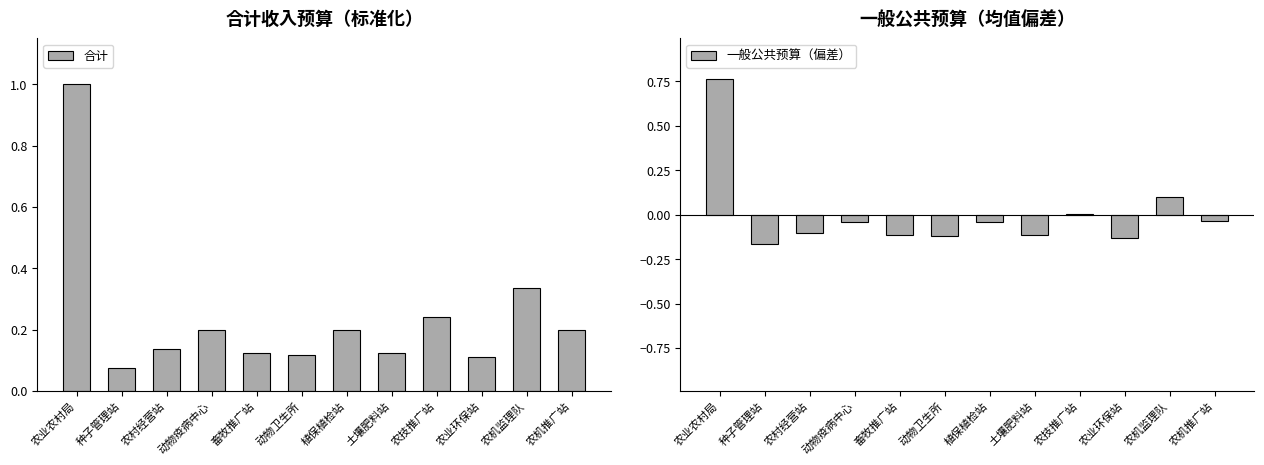

Where does the 一般公共预算（偏差） series first go above 0?

农业农村局